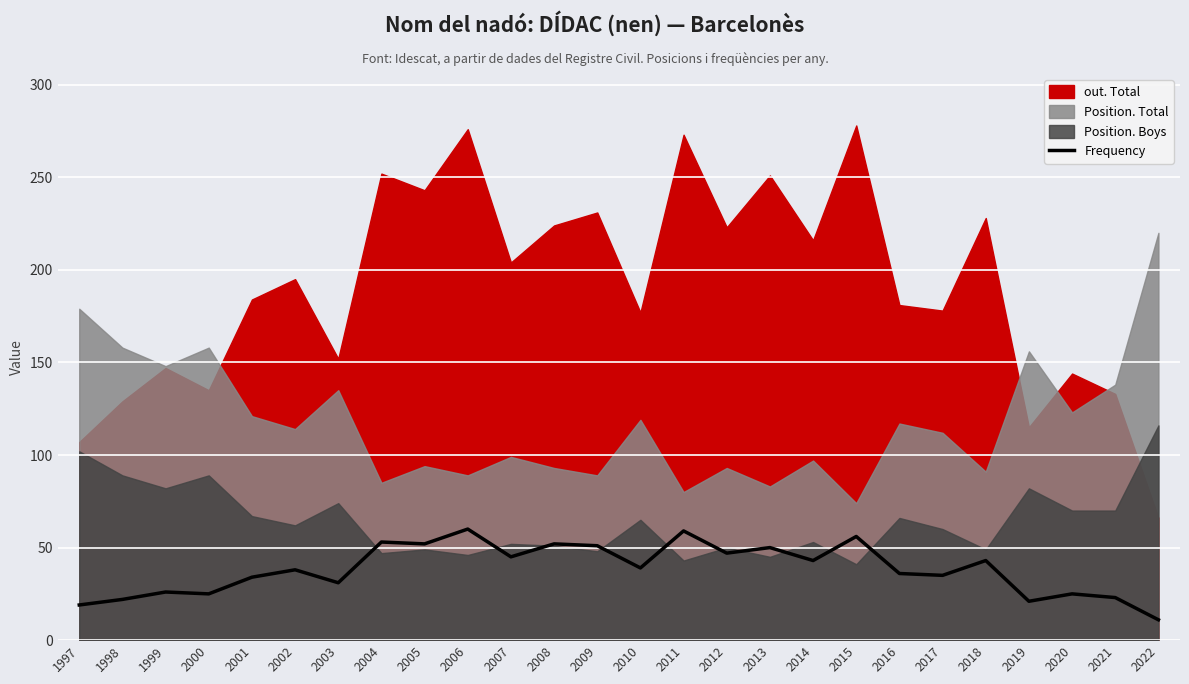

The Frequency series shows 45 at 2007. True or false?

True